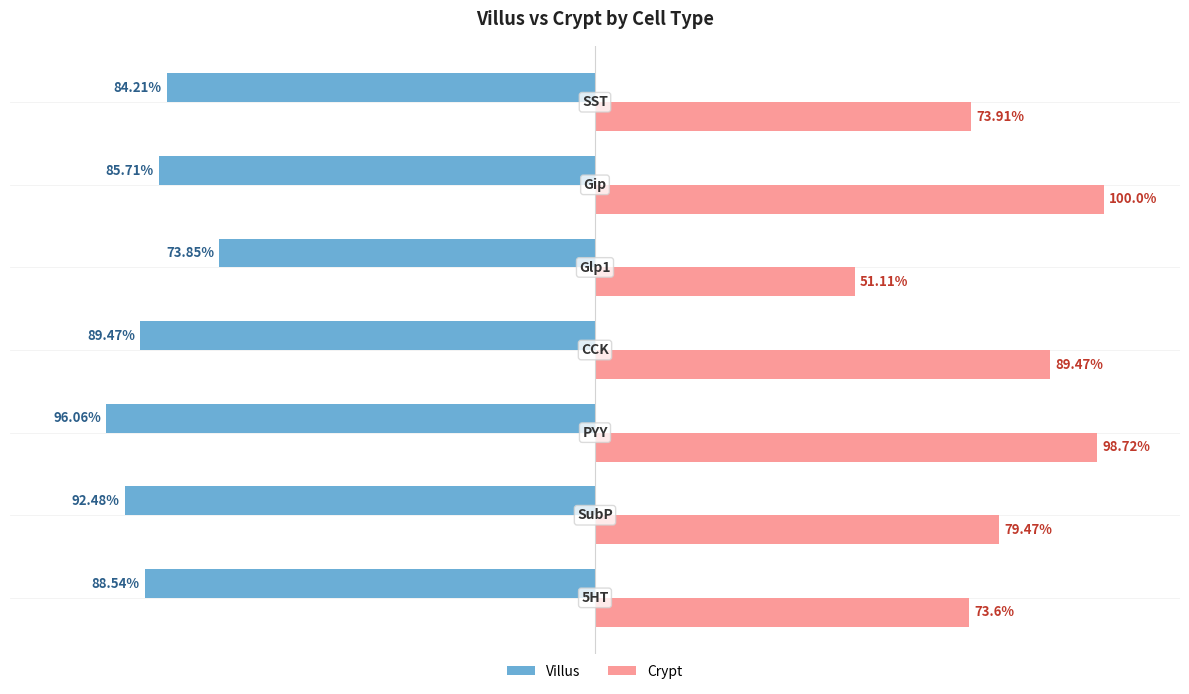

List the series in order of their overall mean, highest first.

Crypt, Villus